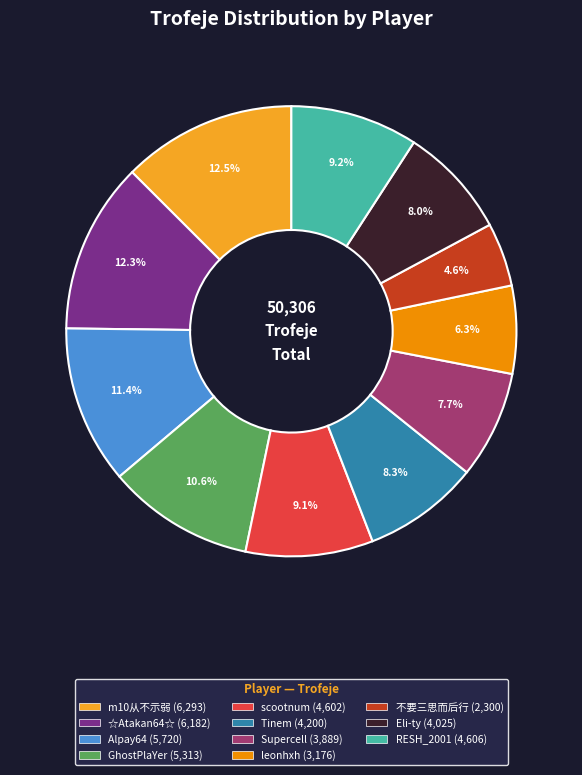

Does m10从不示弱 account for over 50% of the chart?

No